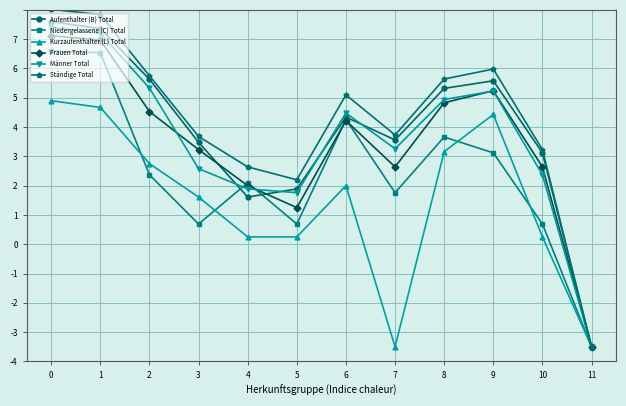

Rank the series by their maximum value, from highest to lowest.

Ständige Total, Aufenthalter (B) Total, Männer Total, Frauen Total, Niedergelassene (C) Total, Kurzaufenthalter (L) Total